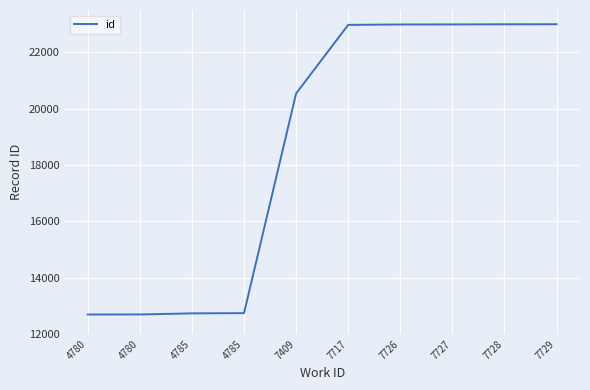

Does the chart display data point markers on the line(s)?

No